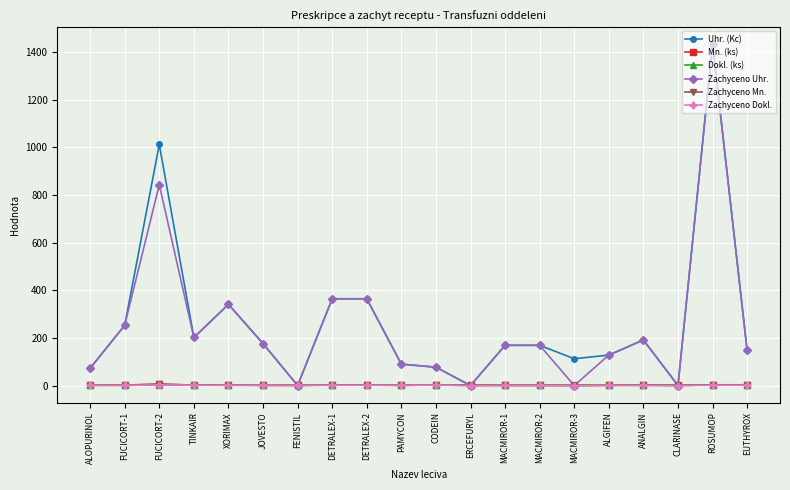

What is the average value of the Zachyceno Uhr. series?

251.1